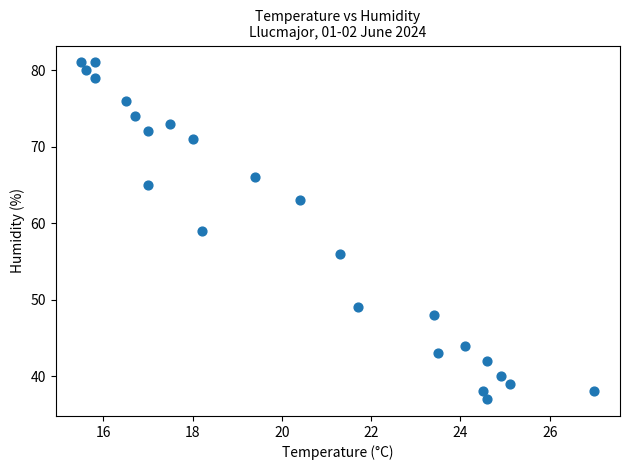

What is the range of Y values (max minus min)?

44